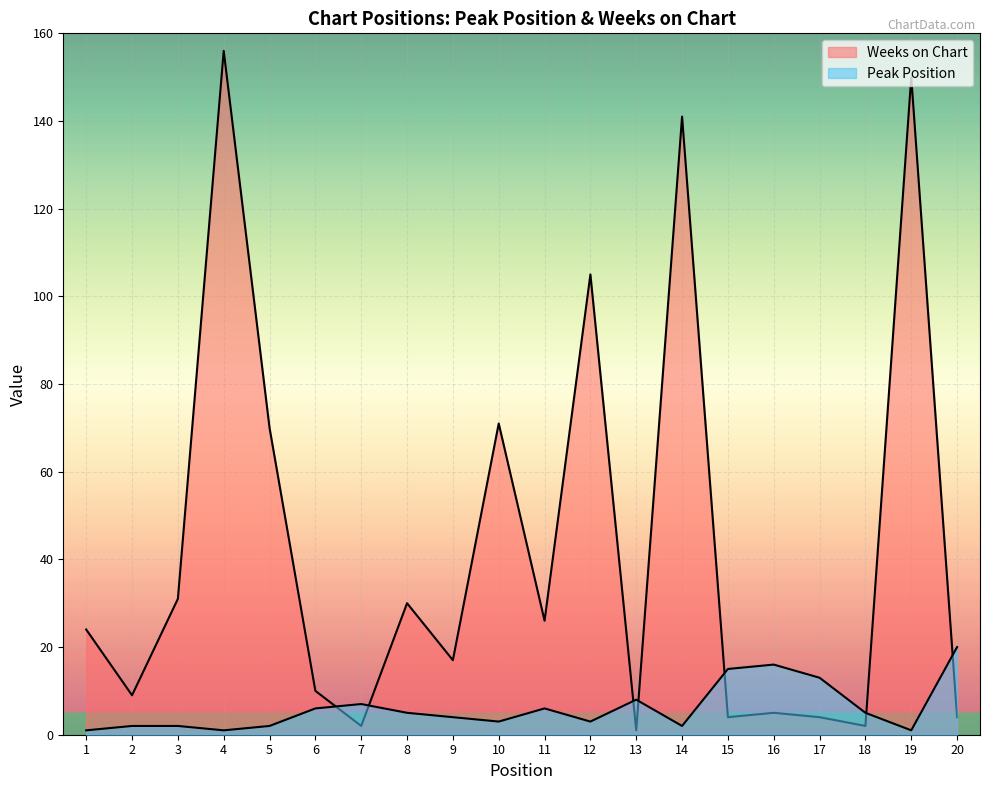

Is the value of Weeks on Chart at 5 greater than the value of Peak Position at 3?

Yes